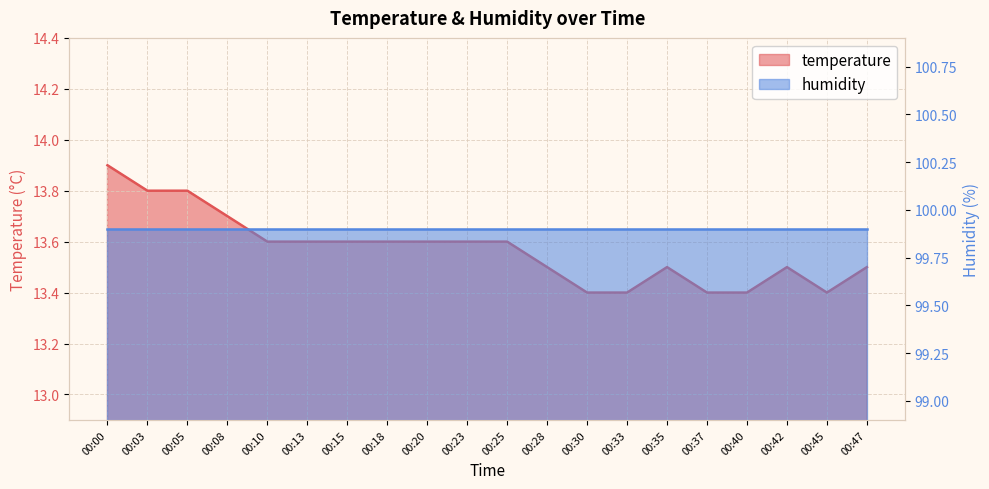

The chart shows a value of 13.6 at 00:15. True or false?

True